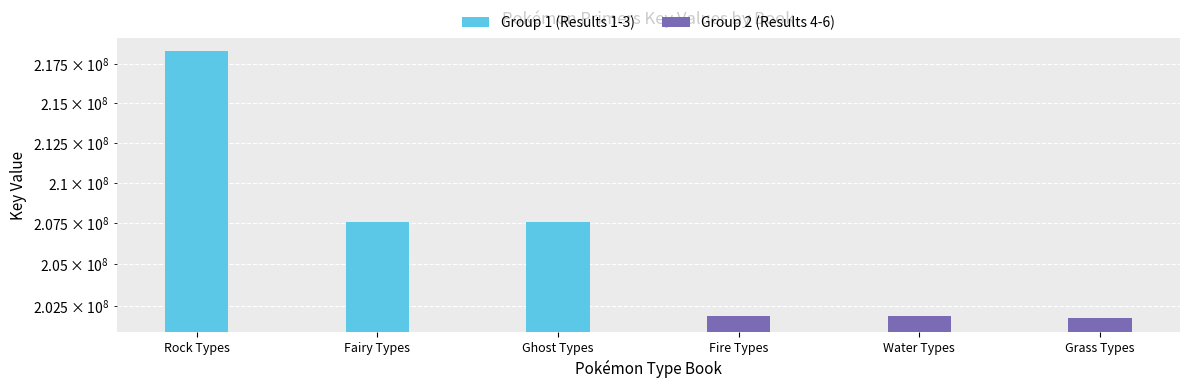

What are all the series names shown in the legend?

Group 1 (Results 1-3), Group 2 (Results 4-6)